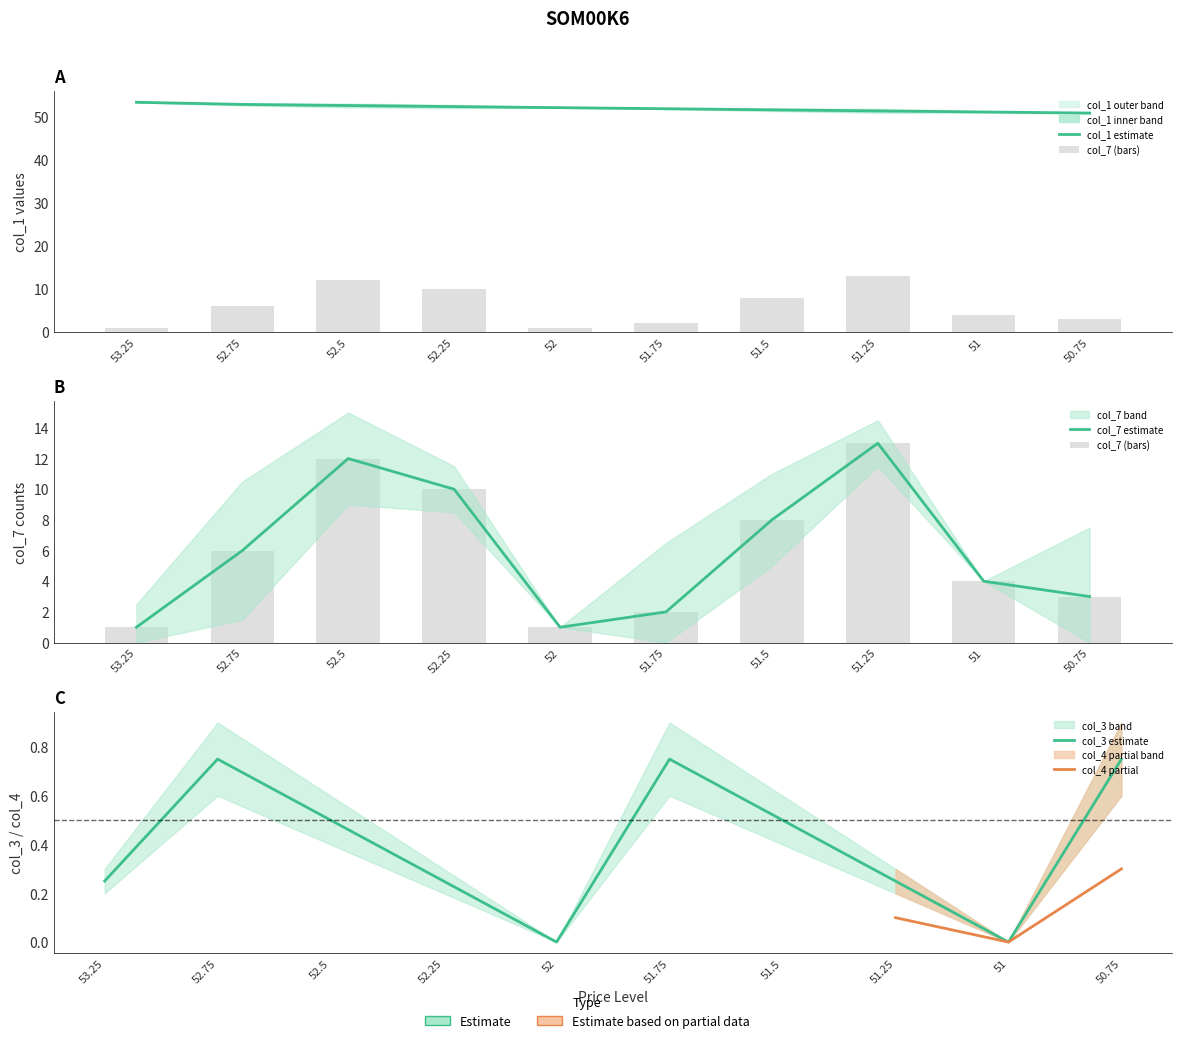

What is the value of the col_3 bar at the 10th from the left?

0.8